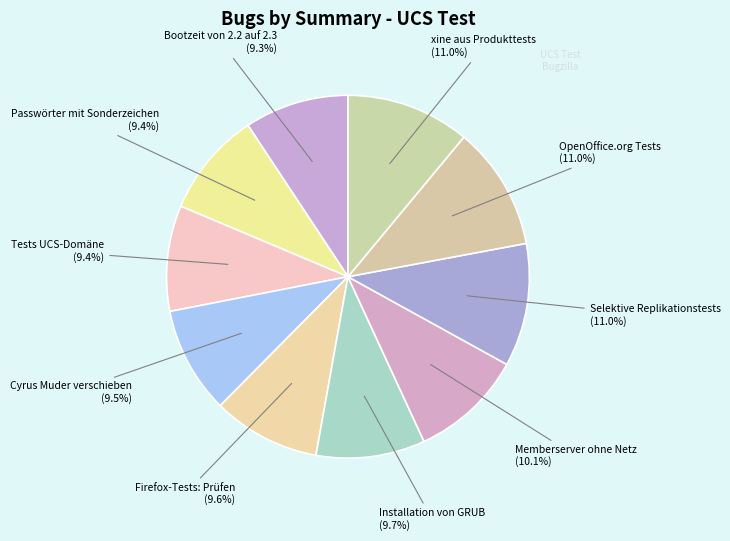

Approximately how many times larger is the value at Cyrus Muder verschieben compared to xine aus Produkttests?

0.9